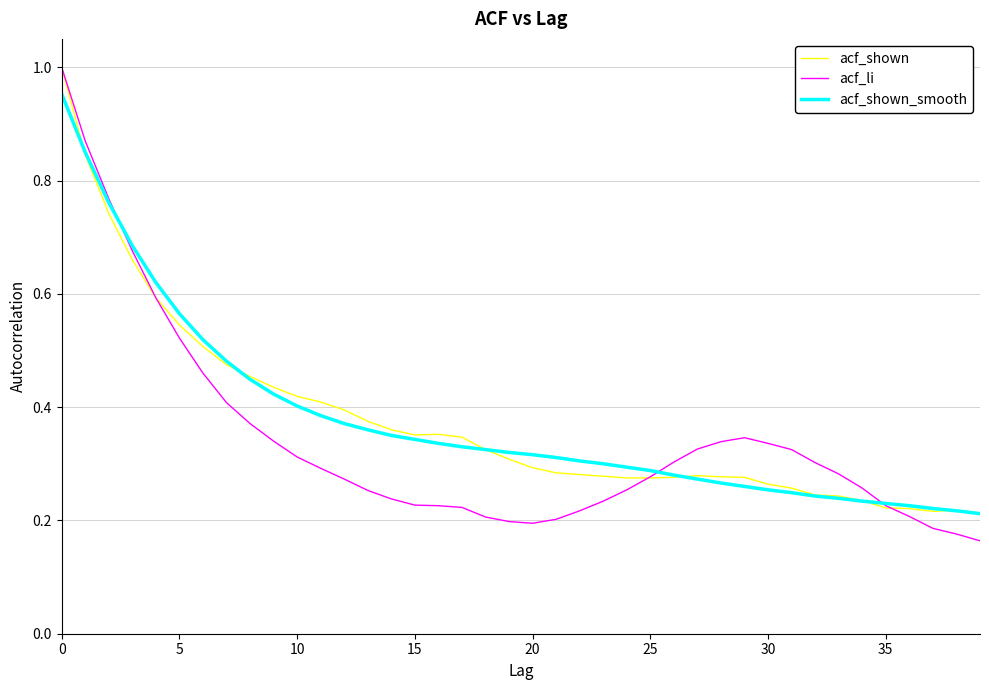

Which series ends up on top after the final intersection of acf_li and acf_shown_smooth?

acf_shown_smooth